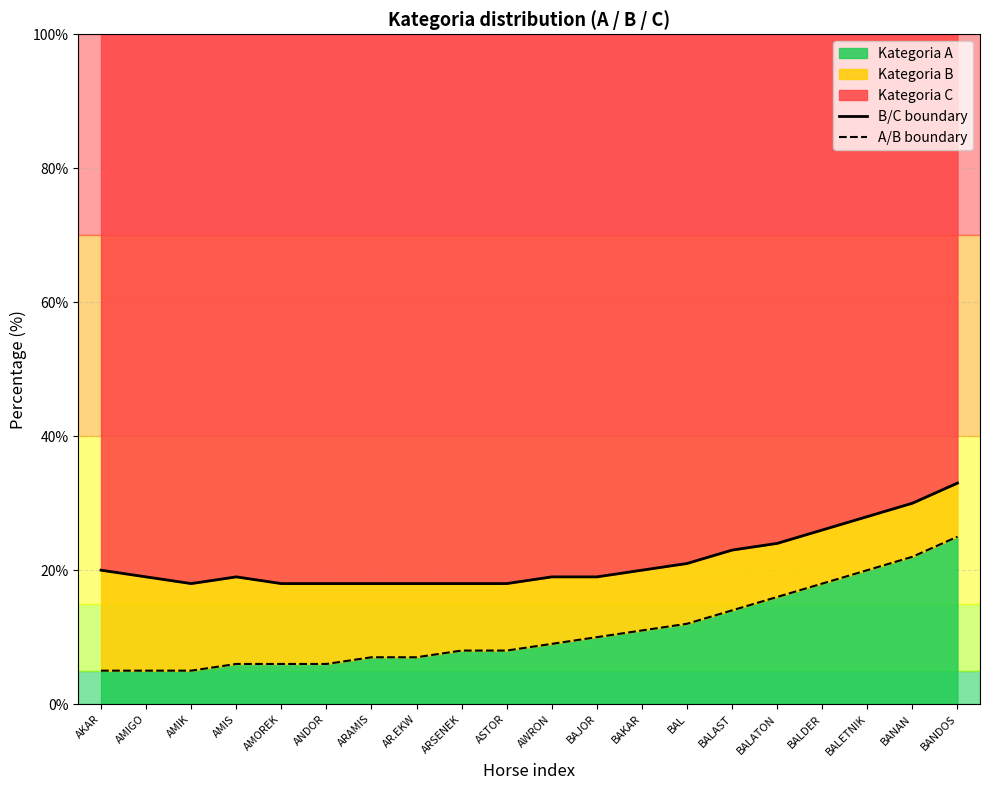

The value of B/C boundary at AKAR is 20. True or false?

True